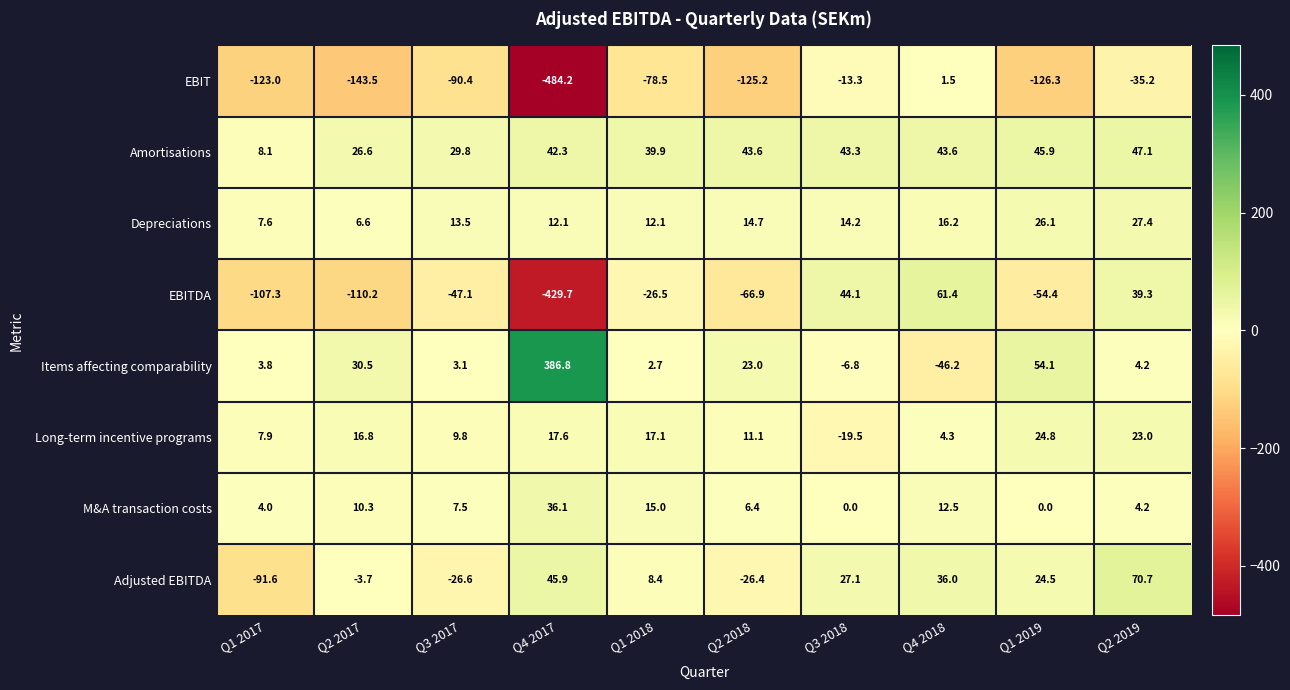

The value of Adjusted EBITDA at Q2 2018 is -26.4. True or false?

True